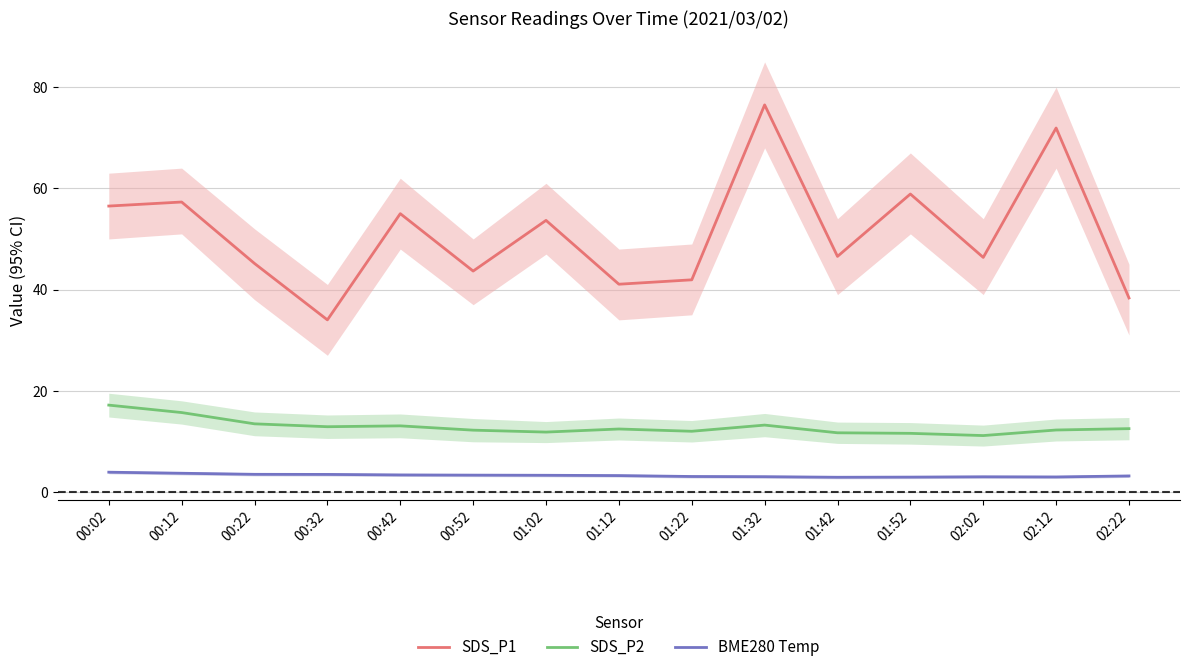

Rank the series by their maximum value, from highest to lowest.

SDS_P1, SDS_P2, BME280 Temp